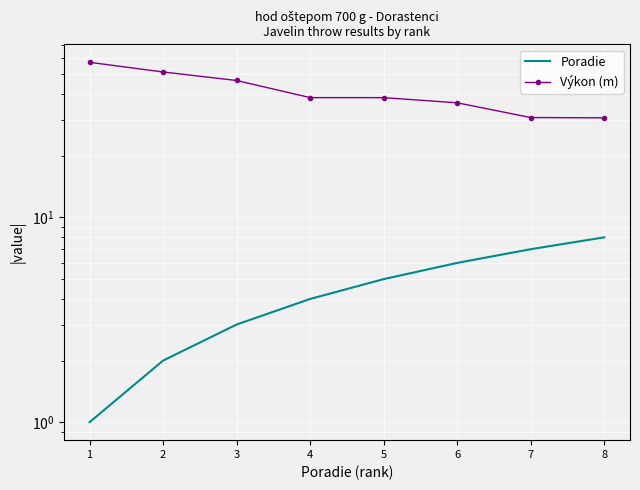

True or false: Výkon (m) and Poradie intersect in this chart.

False